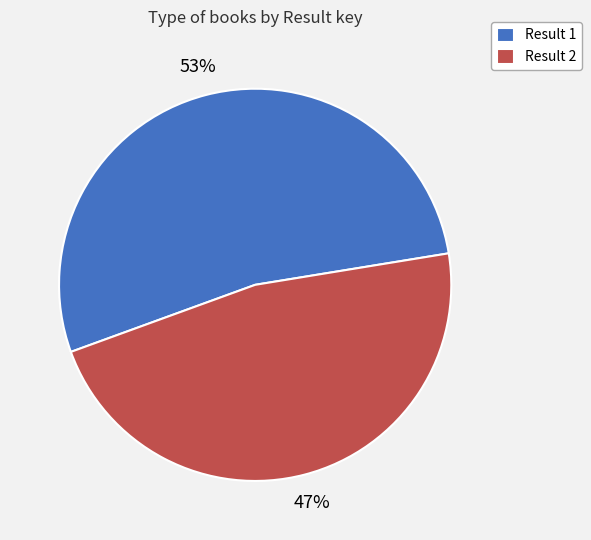

How many segments does this pie chart have?

2